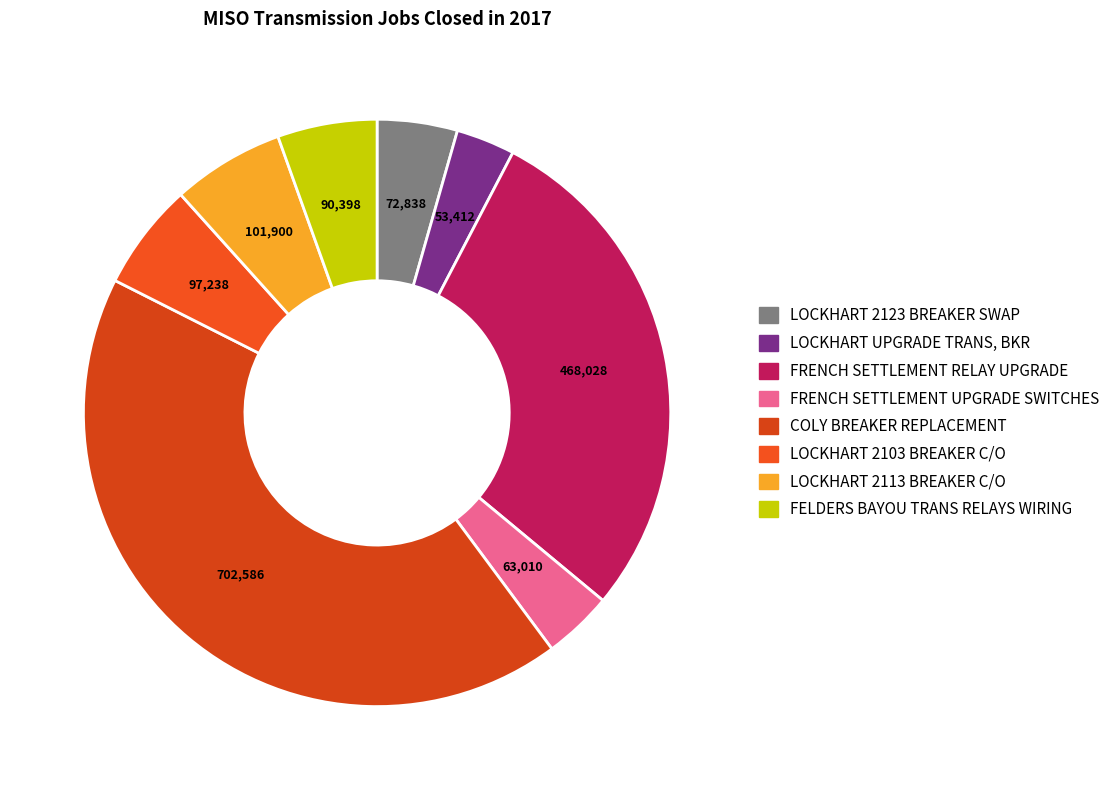

What is the smallest slice in the pie chart?

LOCKHART UPGRADE TRANS, BKR